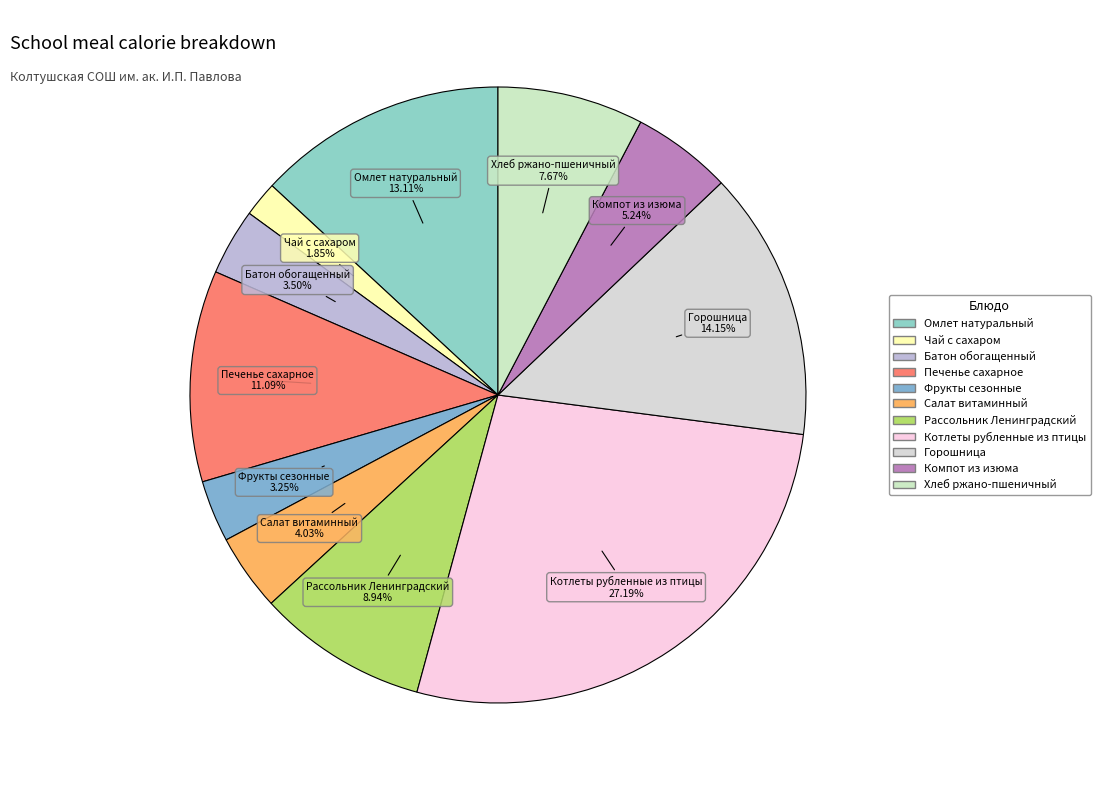

What is the largest slice in the pie chart?

Котлеты рубленные из птицы